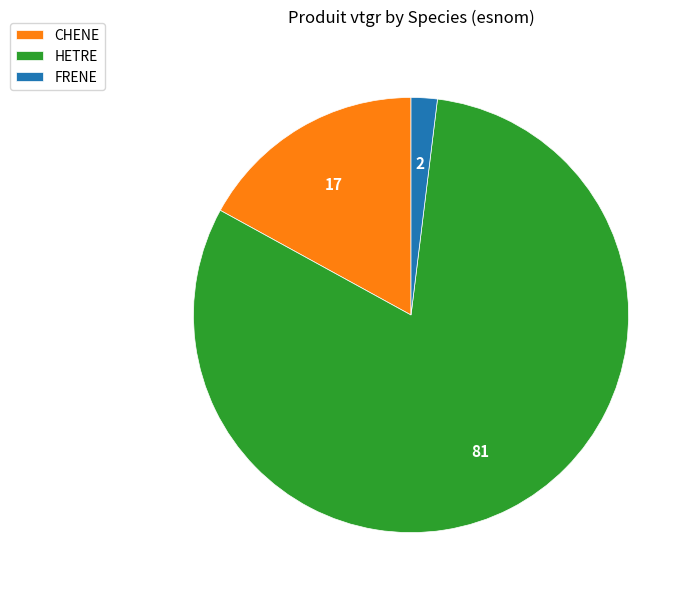

Count the number of slices in the pie.

3